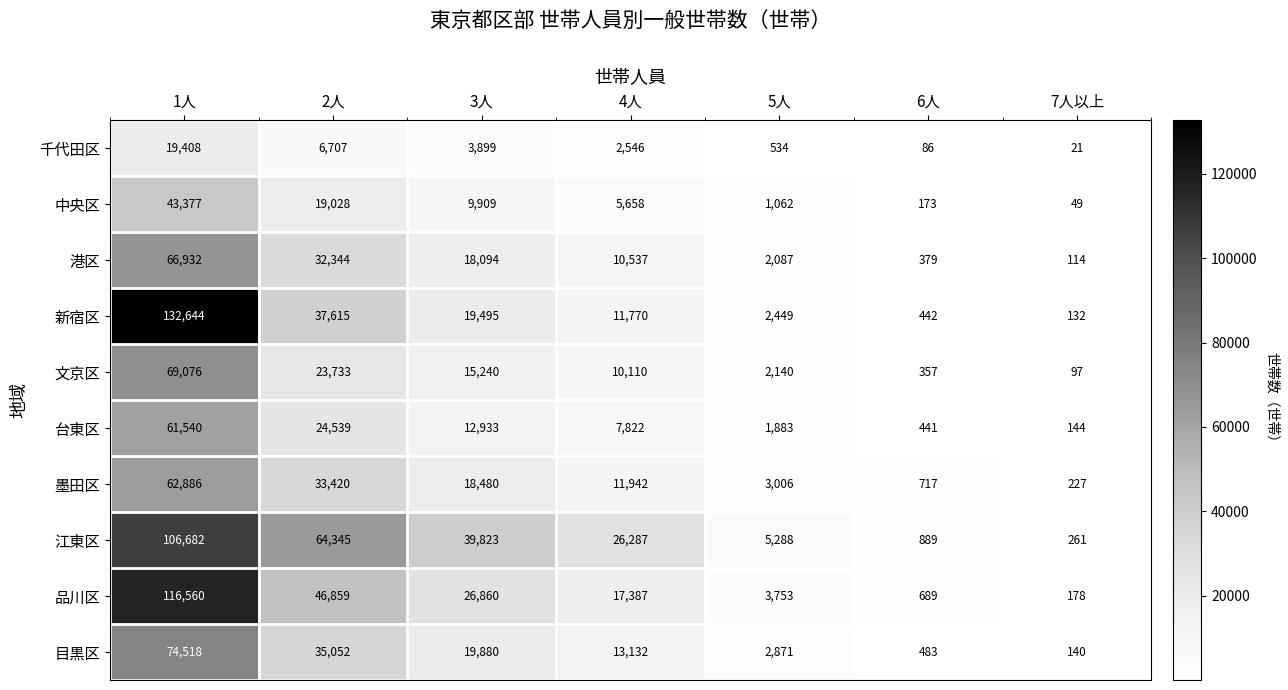

True or false: 港区 has a value of 524 at 6人.

False